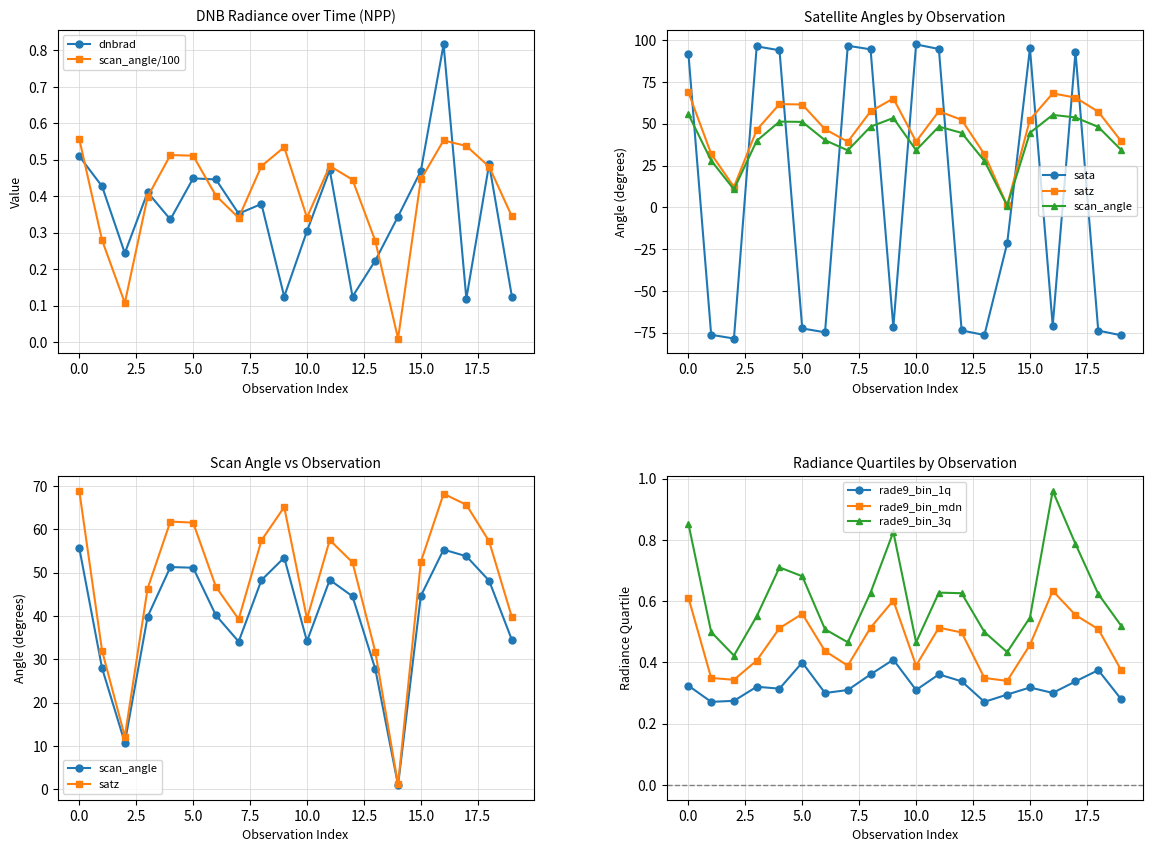

Between 8 and 9, which series saw the biggest shift?

sata